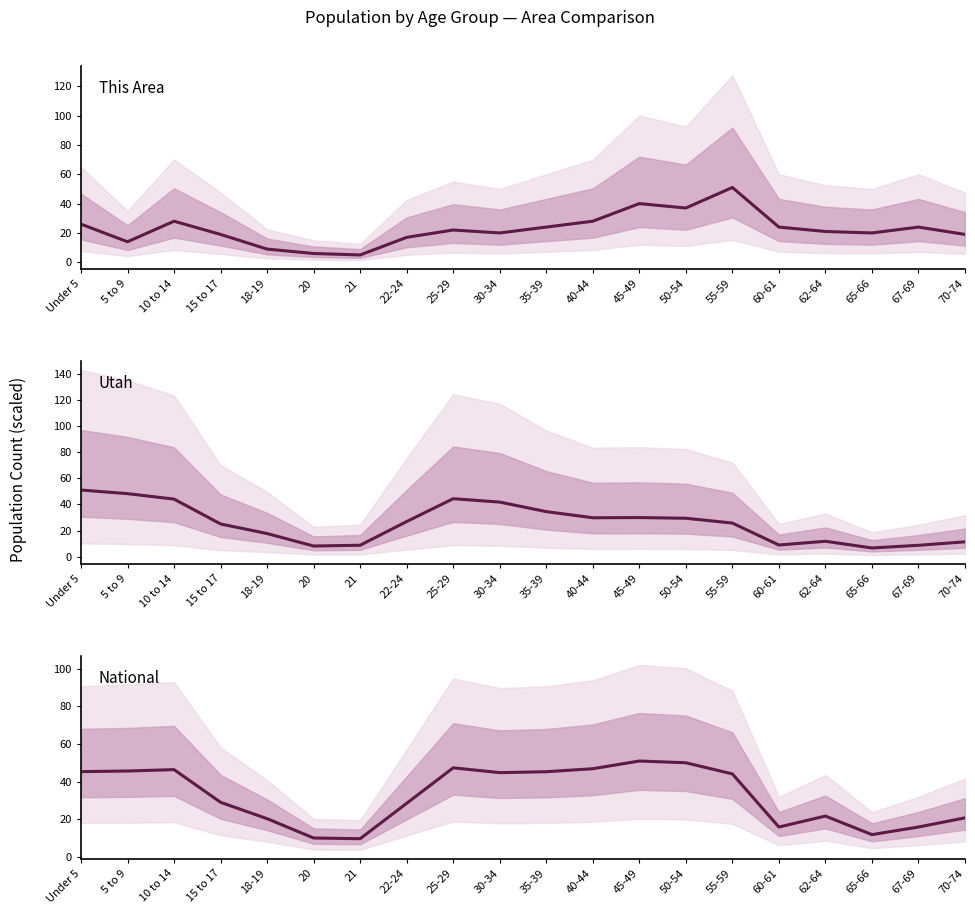

Where do This Area and Utah first cross each other?

40-44 and 45-49